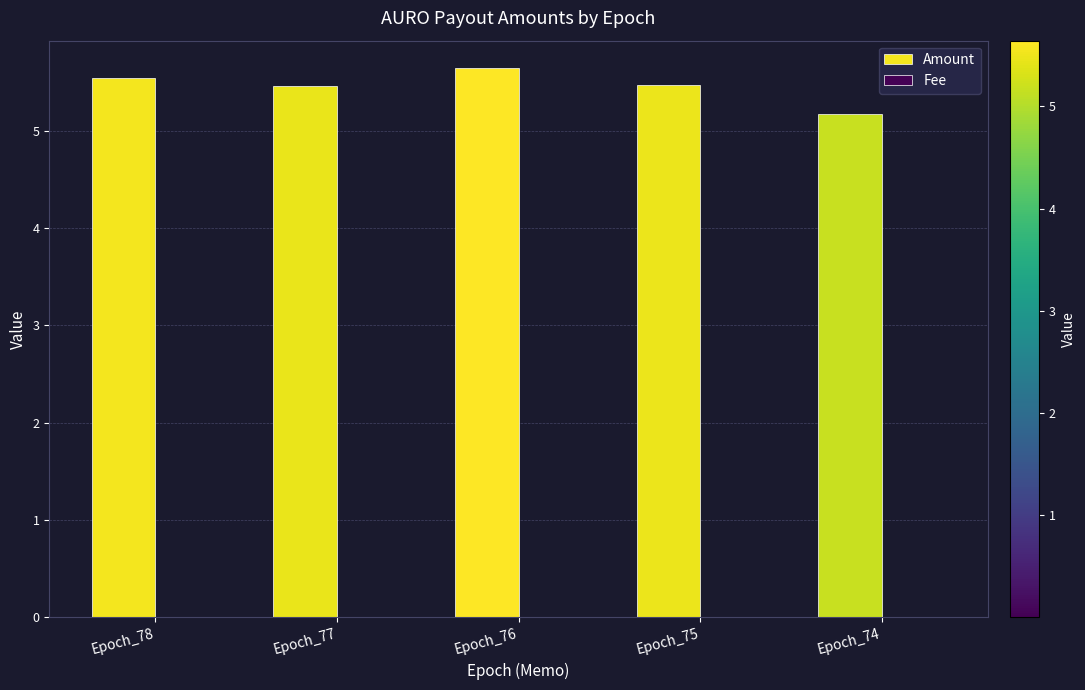

Count the Amount values in the range 5 to 6.

5